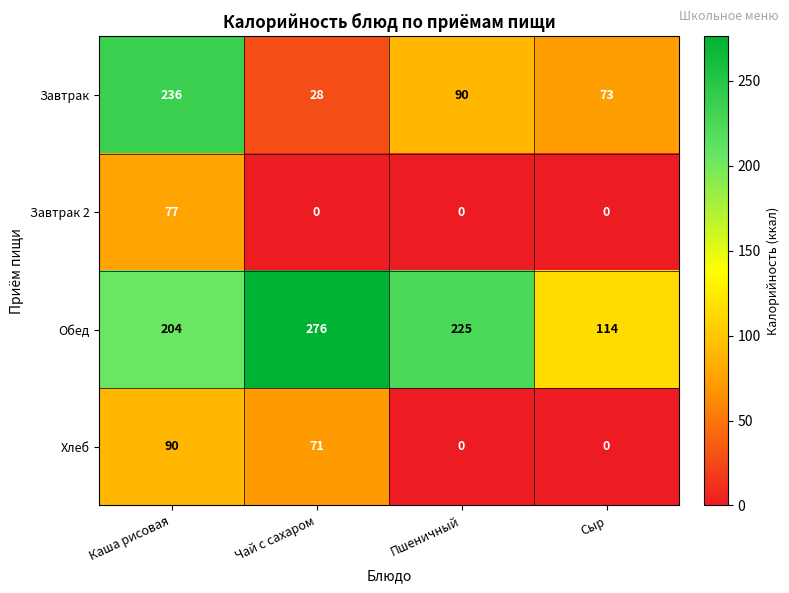

The Завтрак series shows 65 at Каша рисовая. True or false?

False